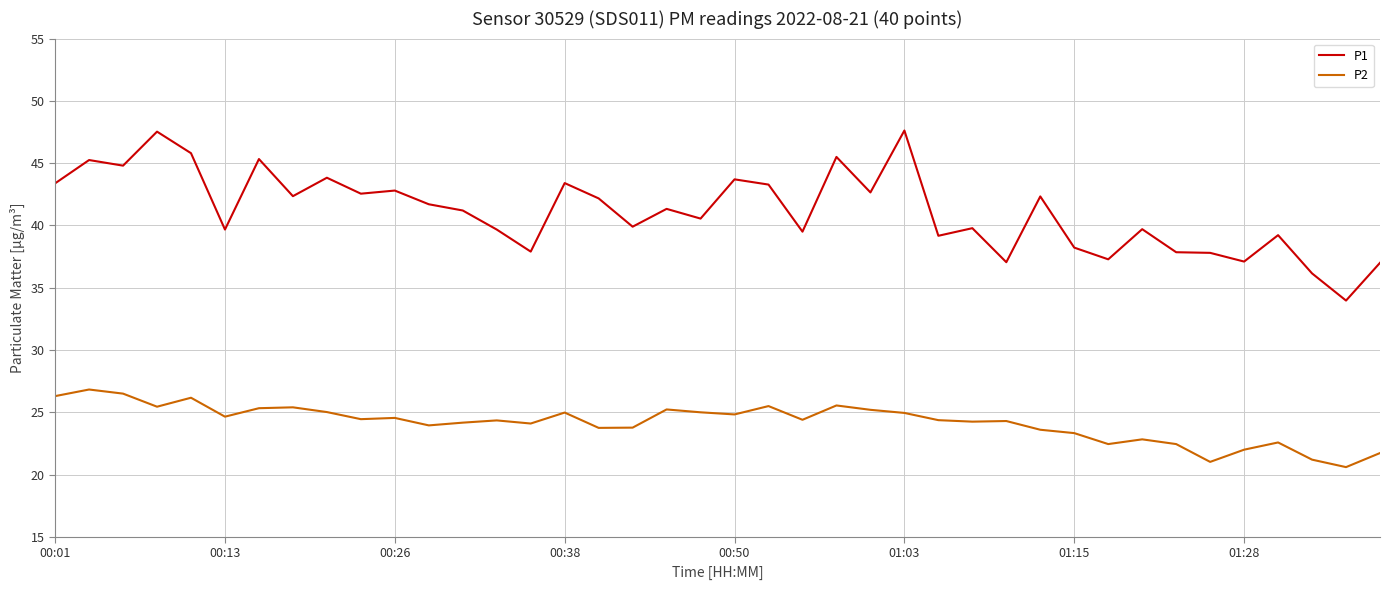

What is the highest value of the P1 series?

47.6